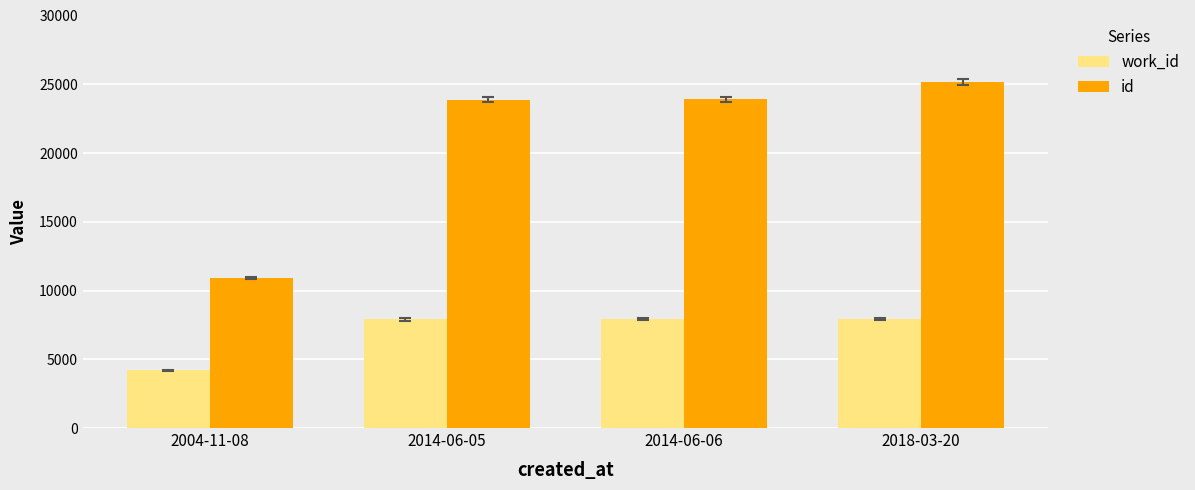

Which category has the lowest value in the work_id series?

2004-11-08